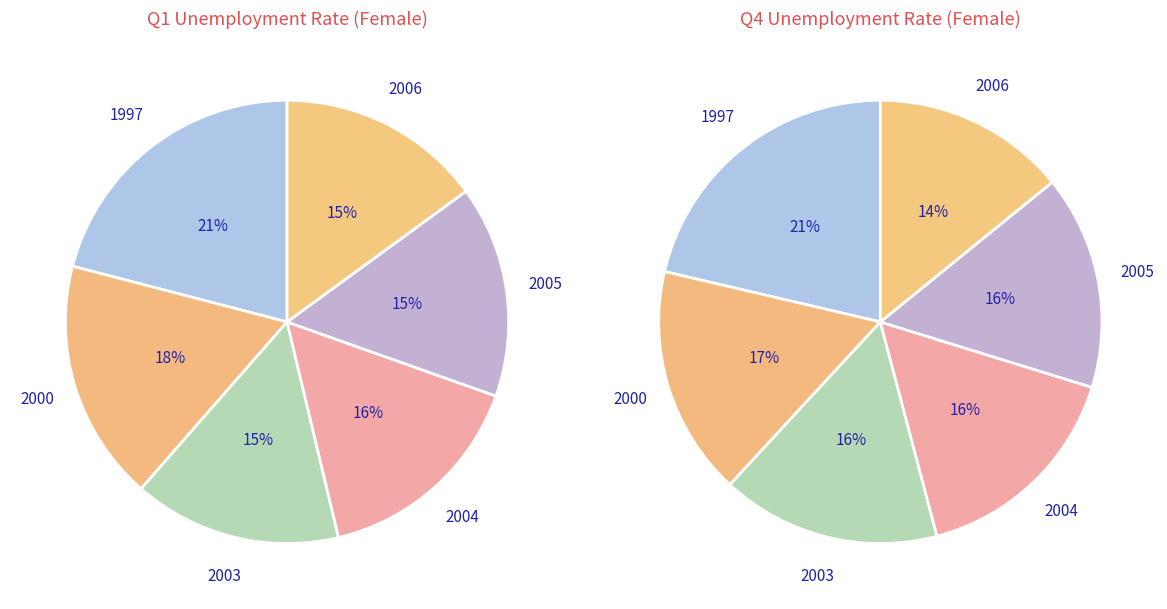

Does 2000 account for over 50% of the chart?

No